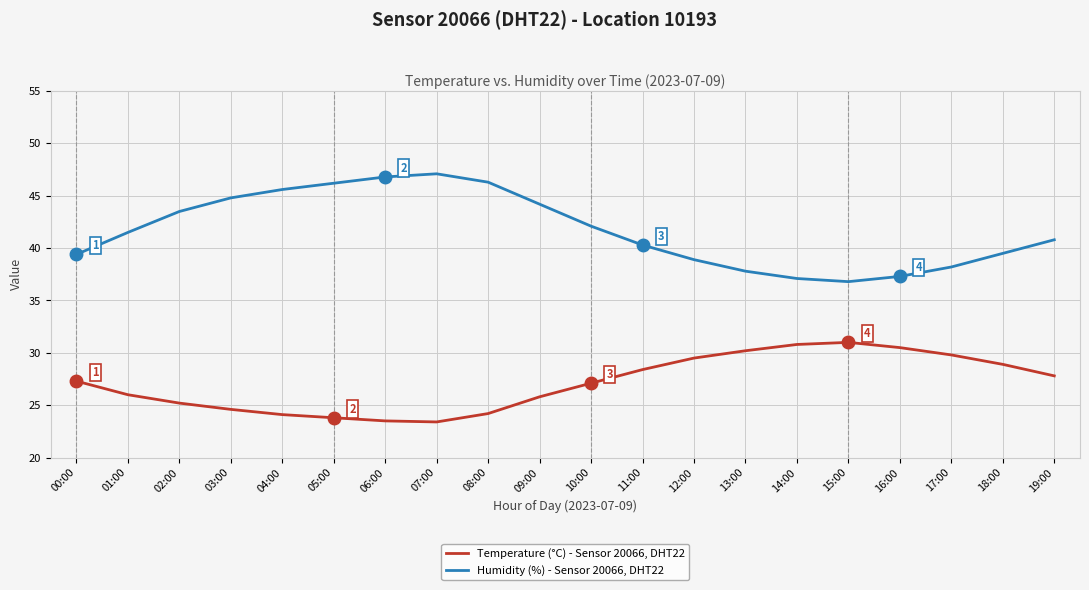

What position from the left is 14:00?

15